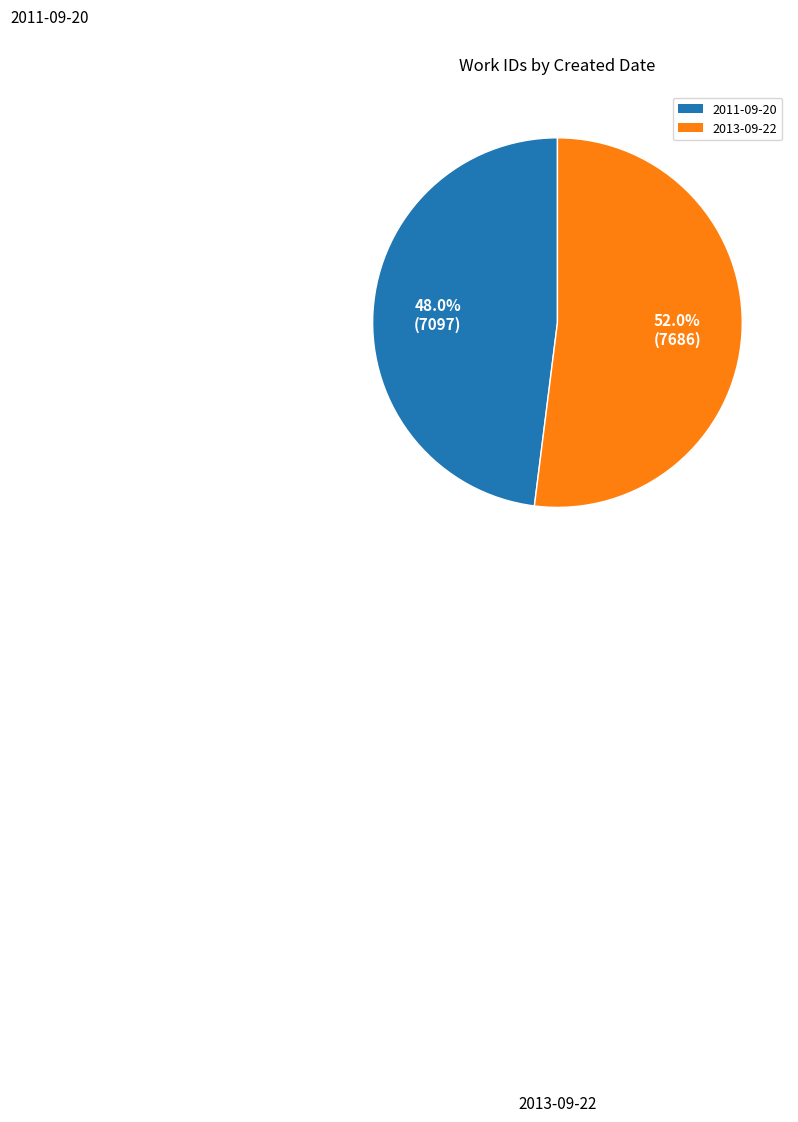

Which category has the smallest portion of the pie?

2011-09-20